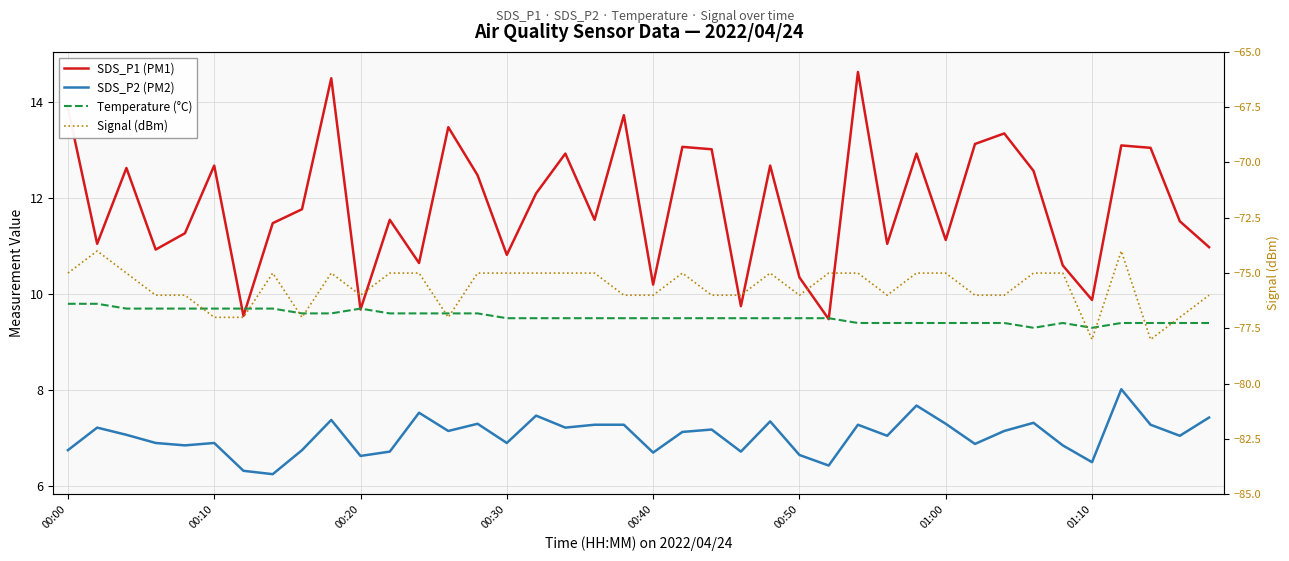

True or false: SDS_P2 (PM2) and Signal (dBm) intersect in this chart.

False